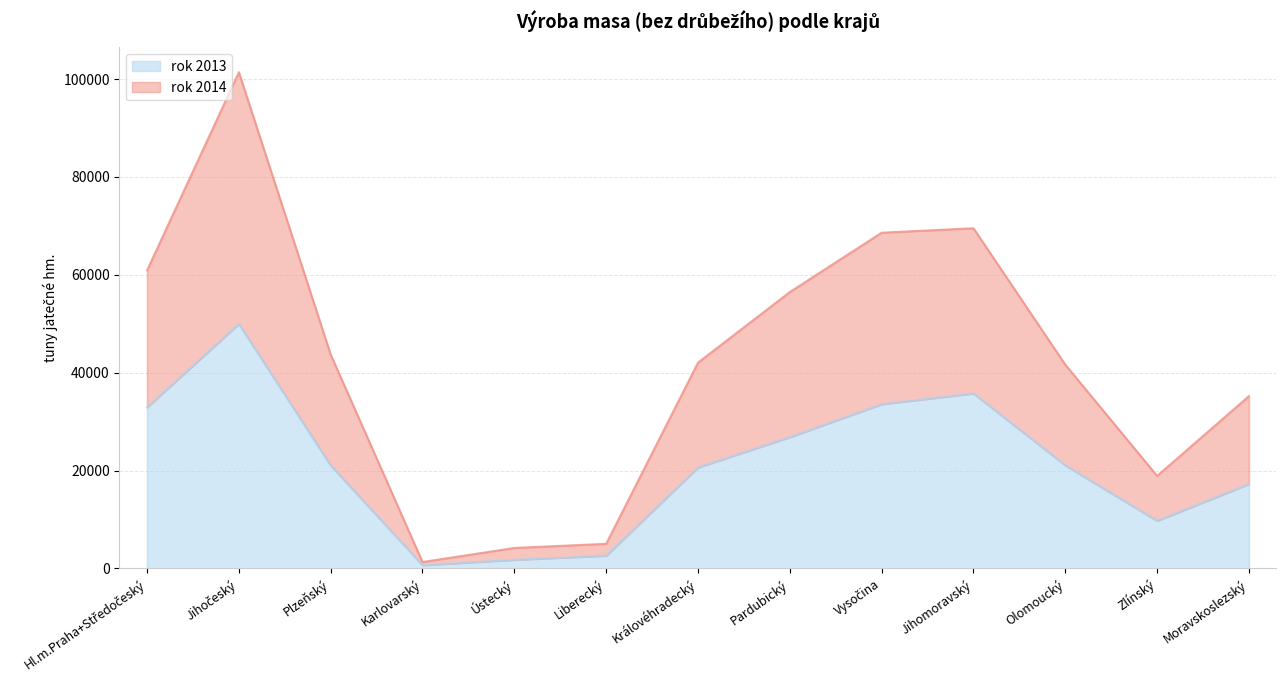

What is the total value across all series at Olomoucký?

62703